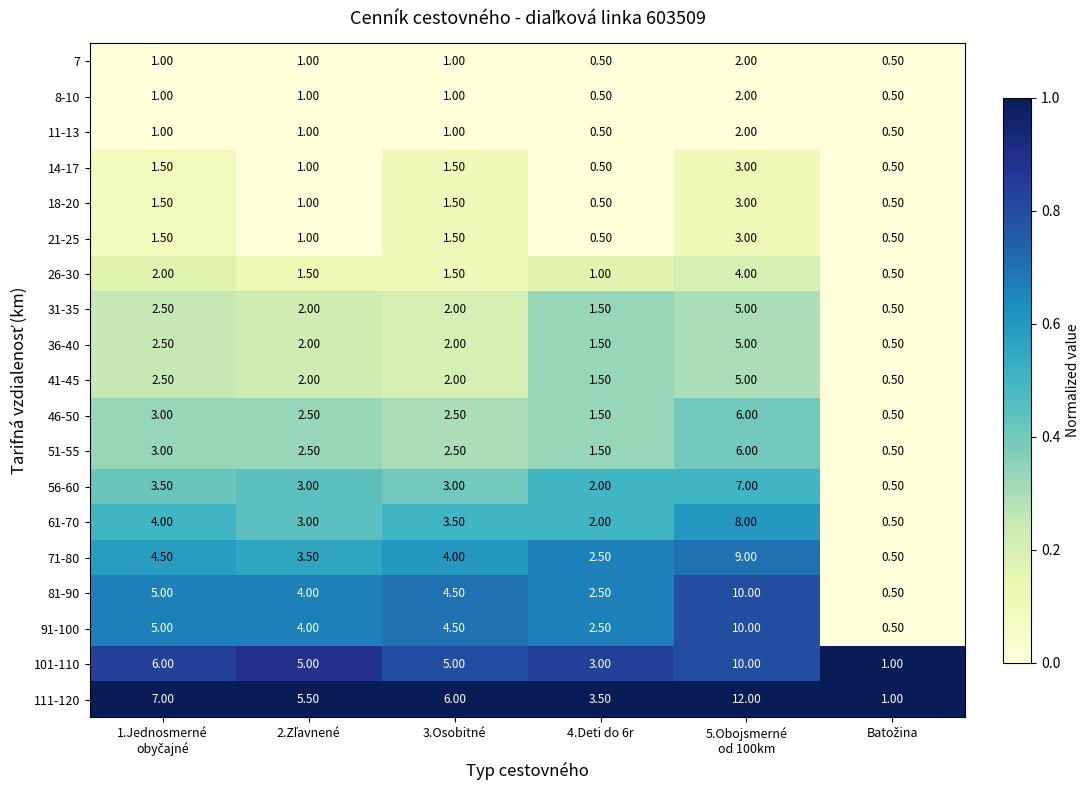

What is the spread (max minus min) of values at 4.Deti do 6r?

3.0